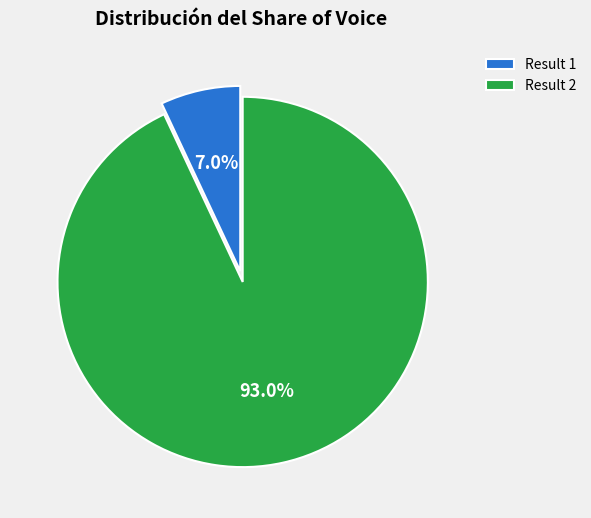

Which has a higher value, Result 2 or Result 1?

Result 2